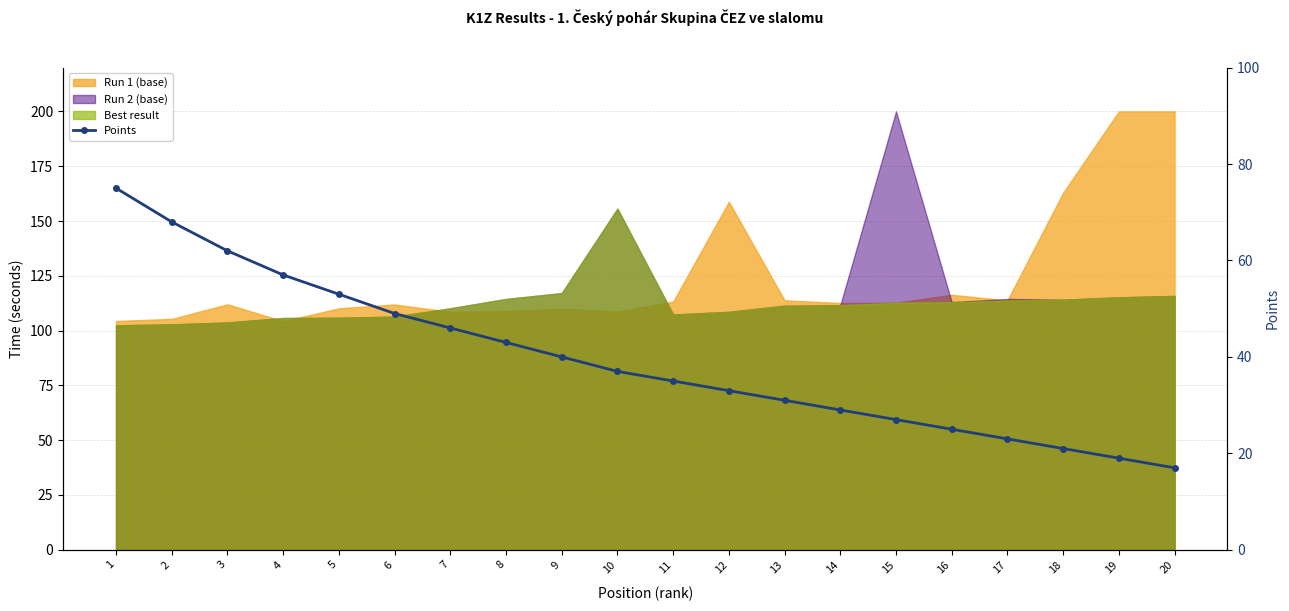

Is it true that the value at 12 is 52?

False